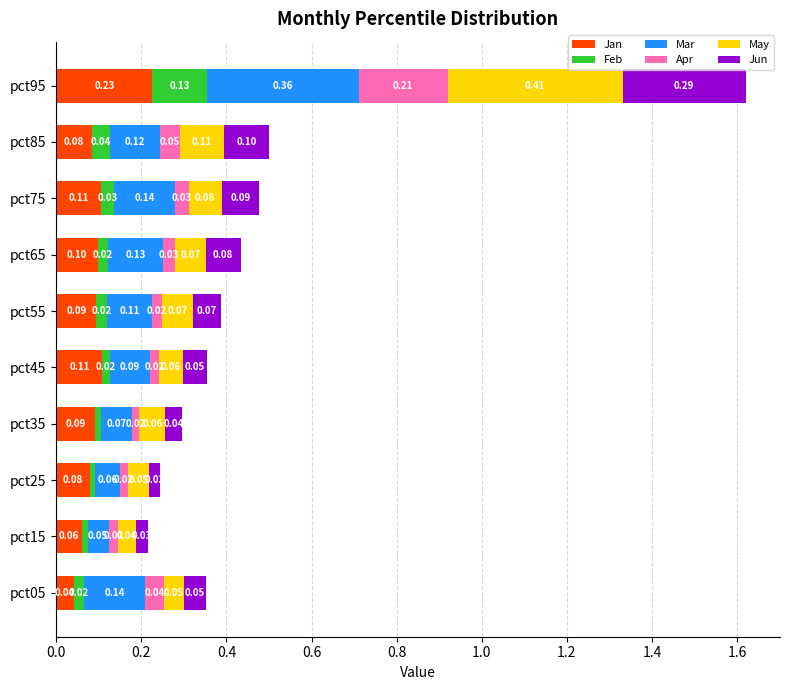

At which category is the sum across all series the highest?

pct95